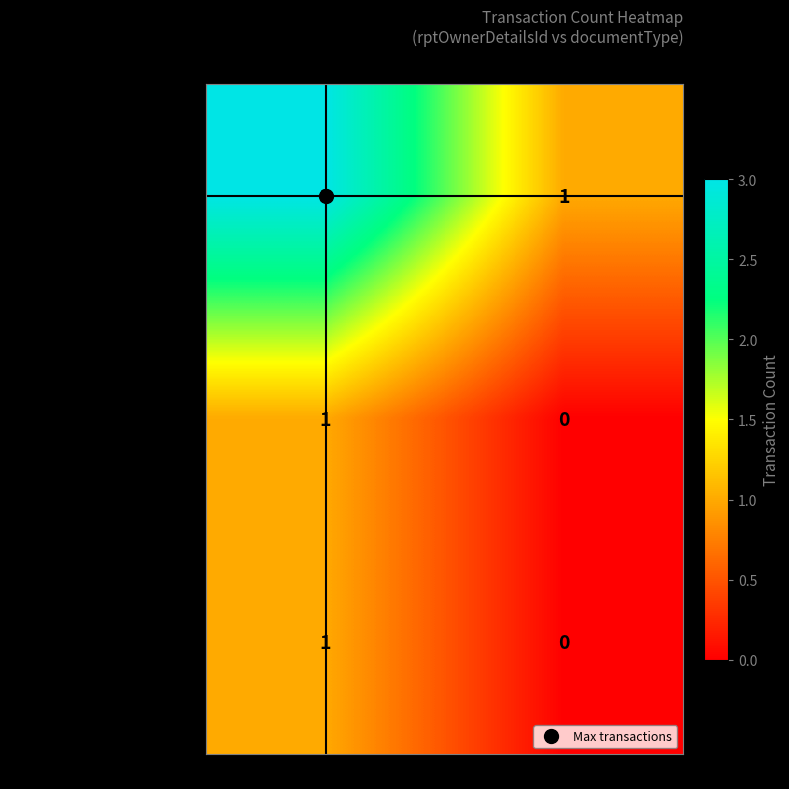

At which category is the sum across all series the highest?

4